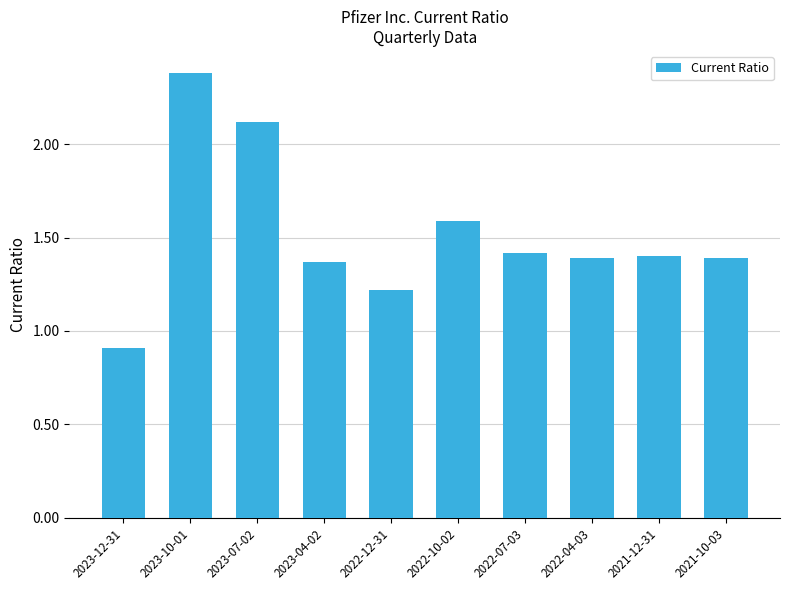

Which has a higher value, 2022-07-03 or 2023-10-01?

2023-10-01